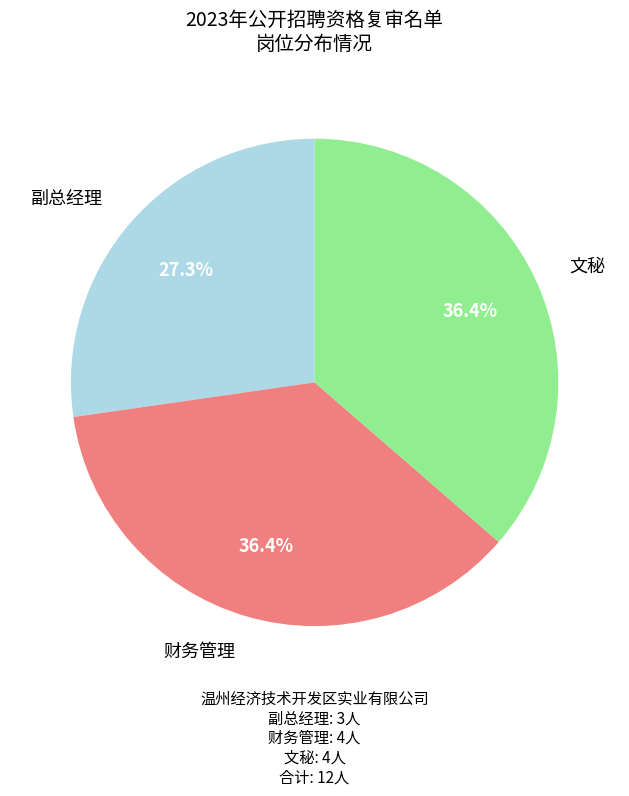

To the nearest percent, what is the average slice percentage?

33%